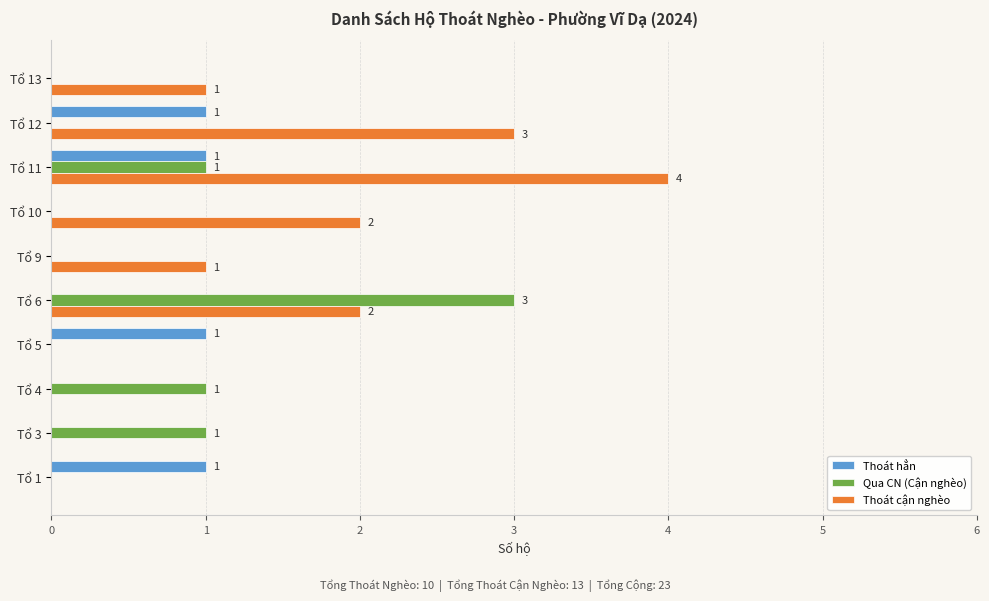

How many Thoát cận nghèo values are between 0 and 2?

8